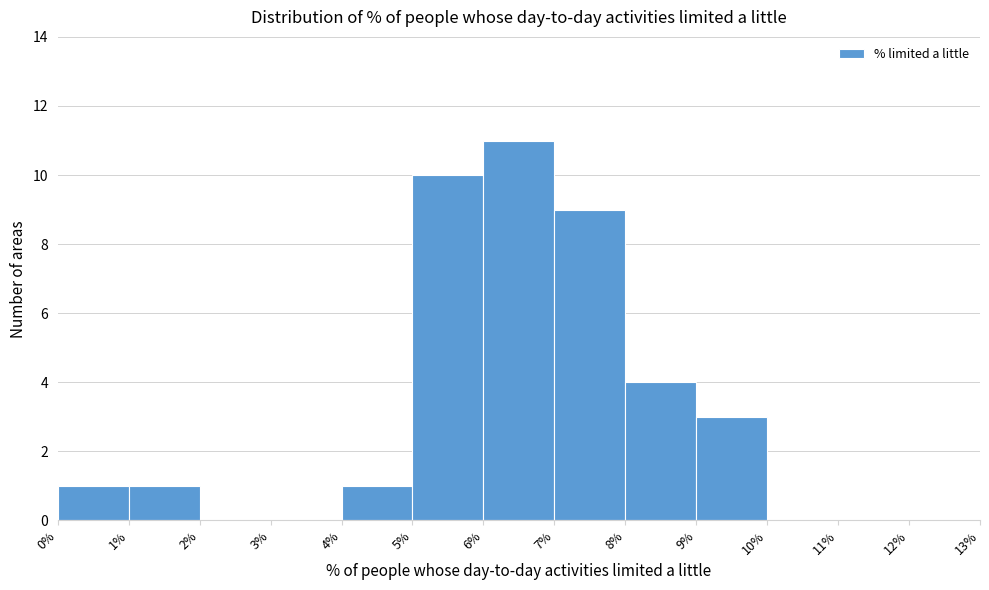

How tall is the bar that spans 8% to 9% on the x-axis? The values are not printed on the chart, so give them approximately, as read against the axis.

4